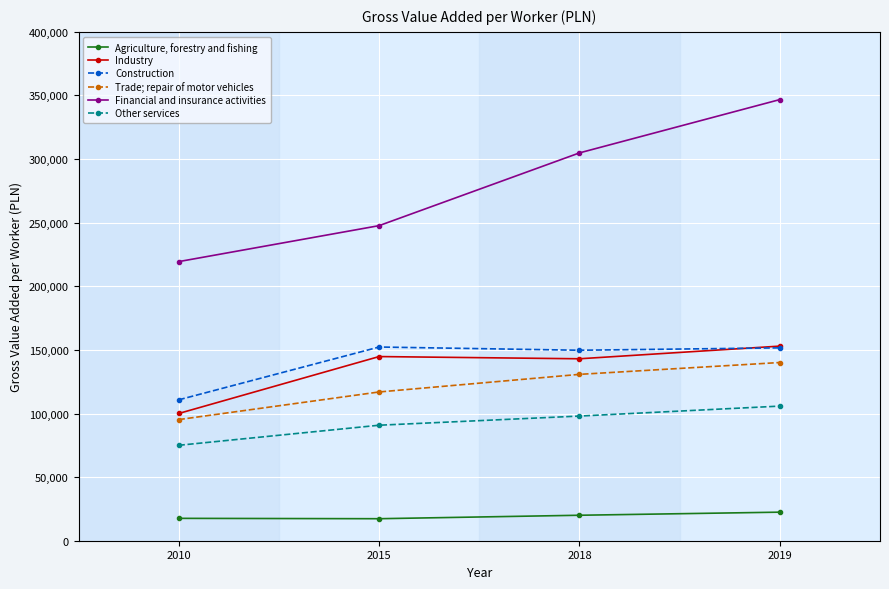

True or false: Trade; repair of motor vehicles and Agriculture, forestry and fishing intersect in this chart.

False